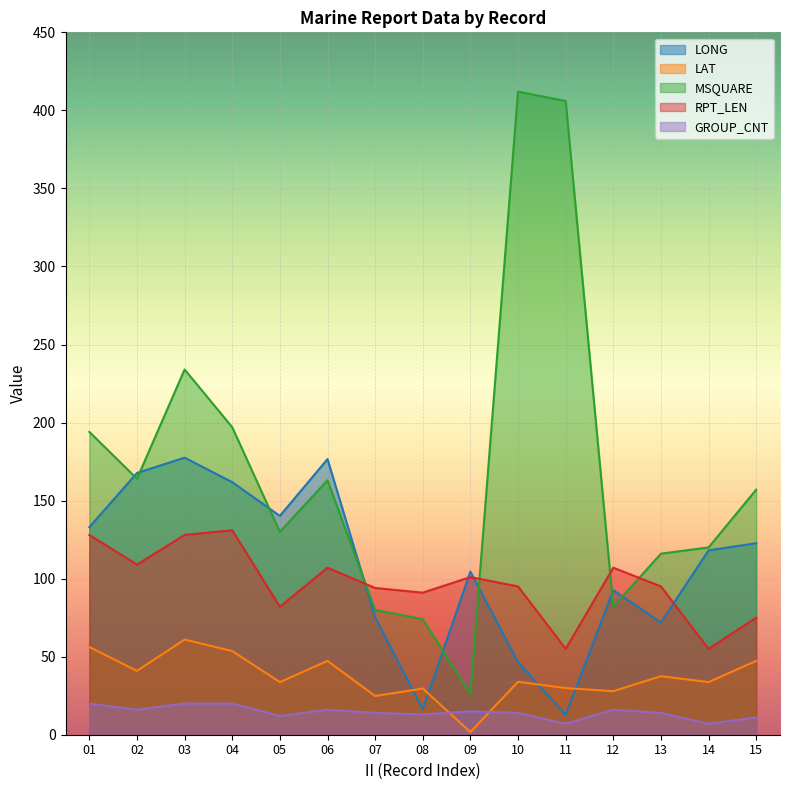

Where does the GROUP_CNT series first go above 14?

01